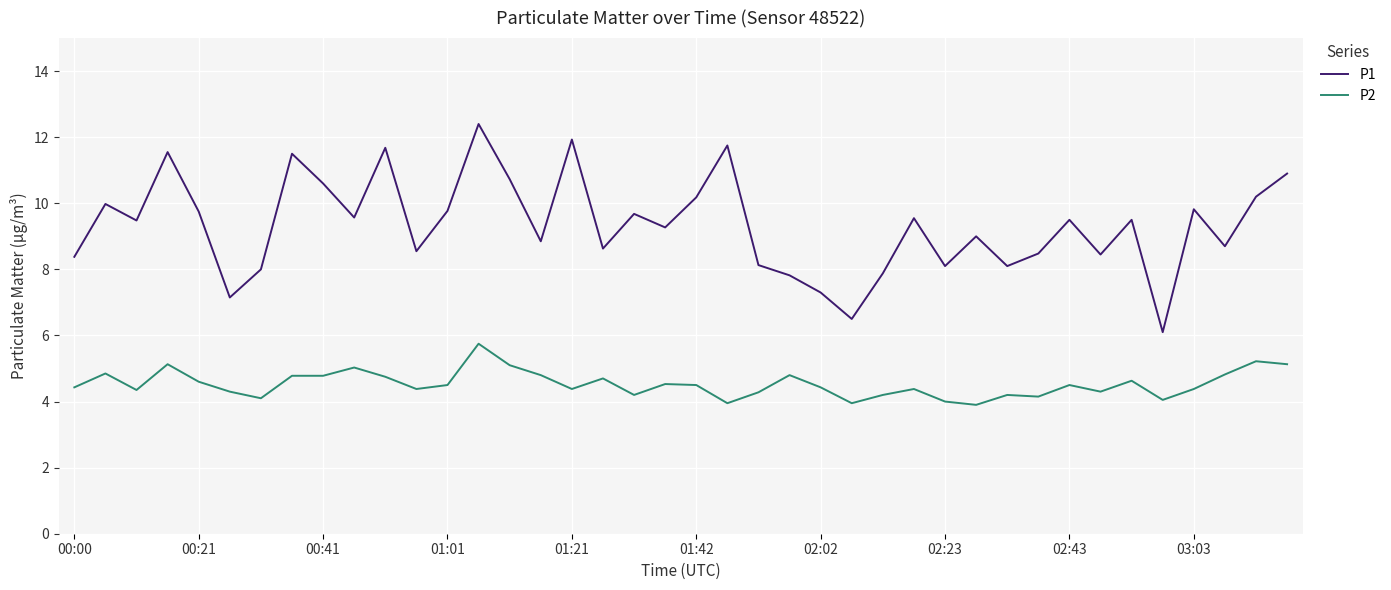

List the series in order of their peak value, highest first.

P1, P2